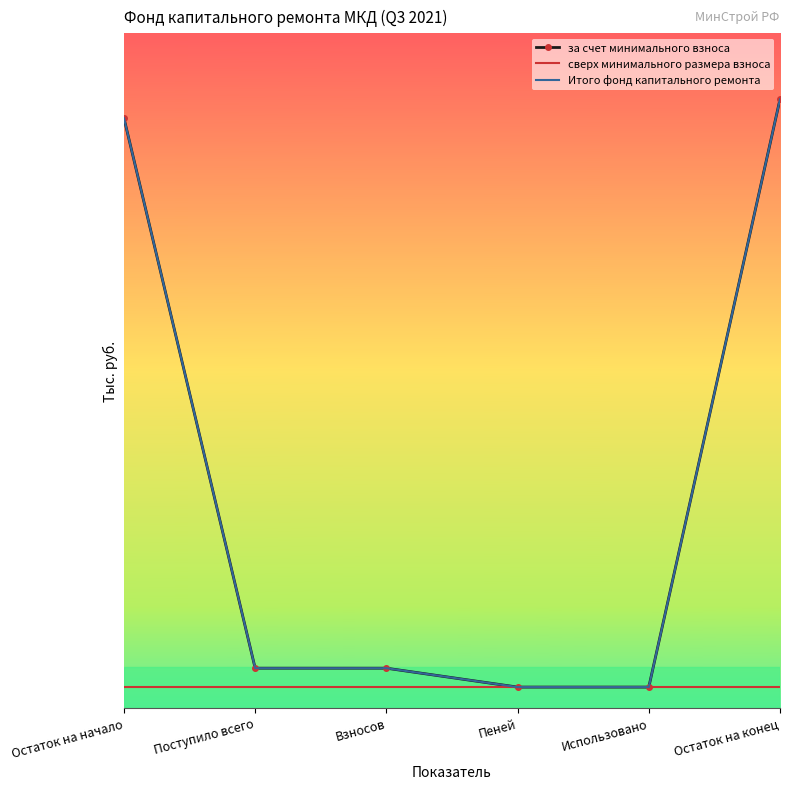

Reading right to left, transcribe all the data shown in this chart.

за счет минимального взноса: 143.9	0.0	0.0	4.6	4.6	139.2
сверх минимального размера взноса: 0.0	0.0	0.0	0.0	0.0	0.0
Итого фонд капитального ремонта: 143.9	0.0	0.0	4.6	4.6	139.2